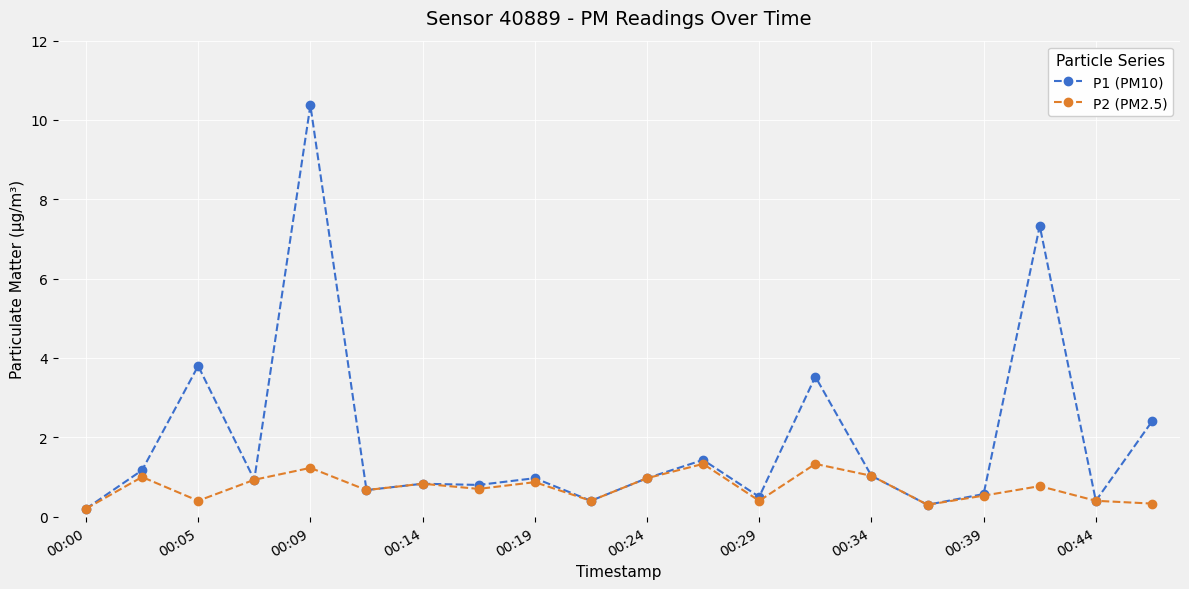

List the series in order of their overall mean, lowest first.

P2 (PM2.5), P1 (PM10)